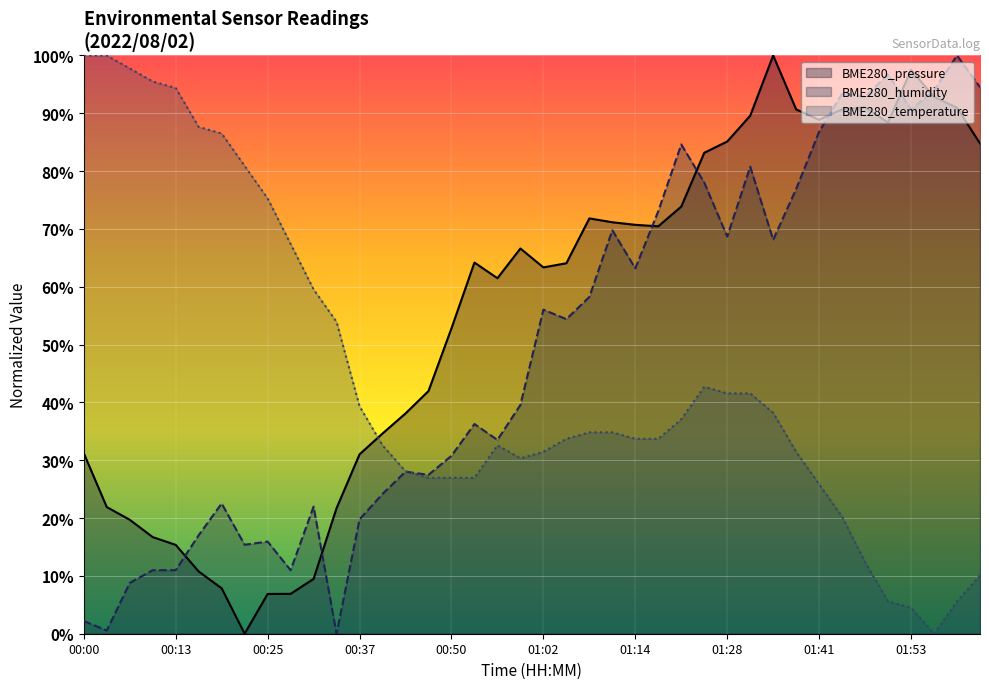

What is the maximum value shown in the chart?

100.0